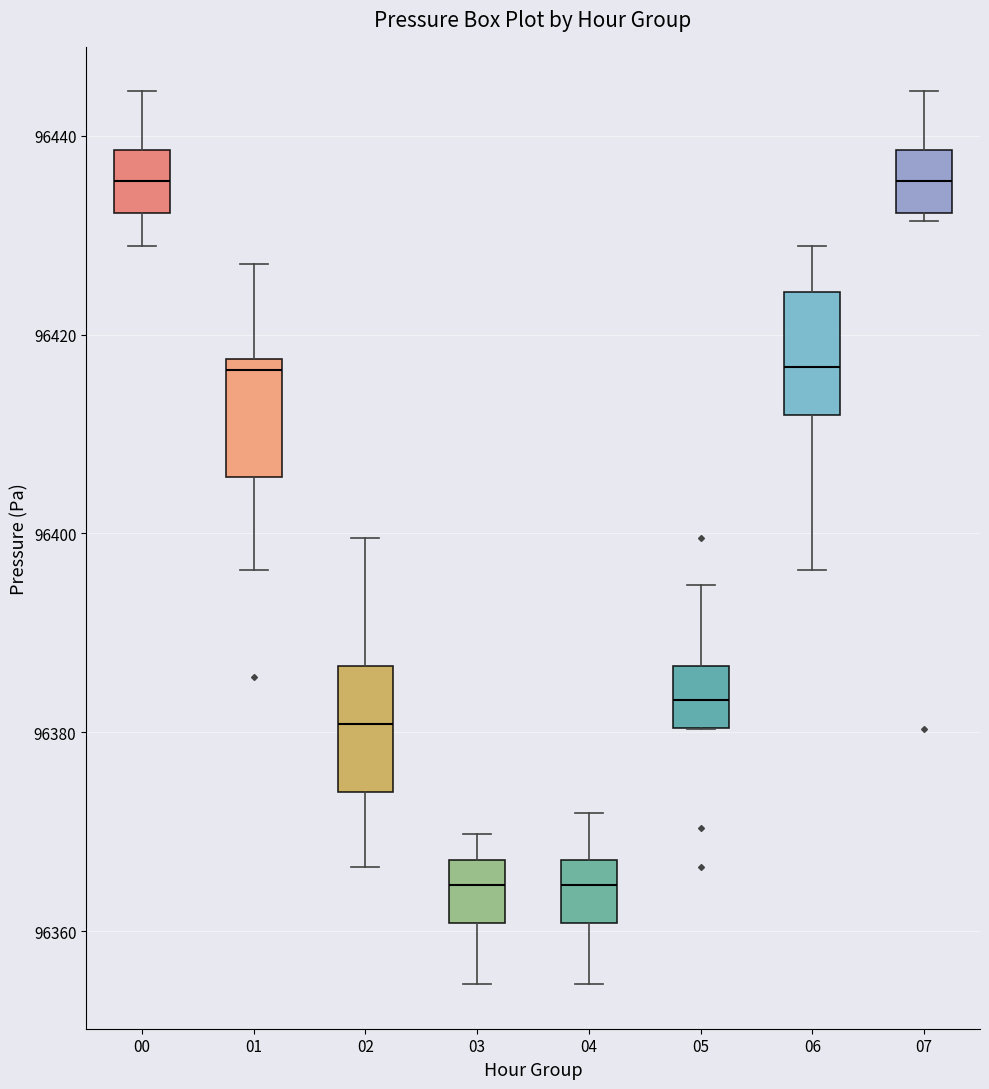

Where does the upper whisker of the box at x = 01 end on the y-axis? The values are not printed on the chart, so give them approximately, as read against the axis.

96428